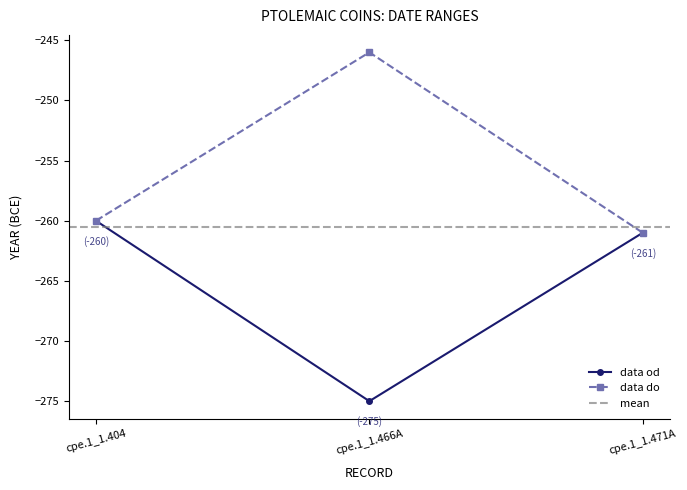

How many data points in data od are above -261?

1